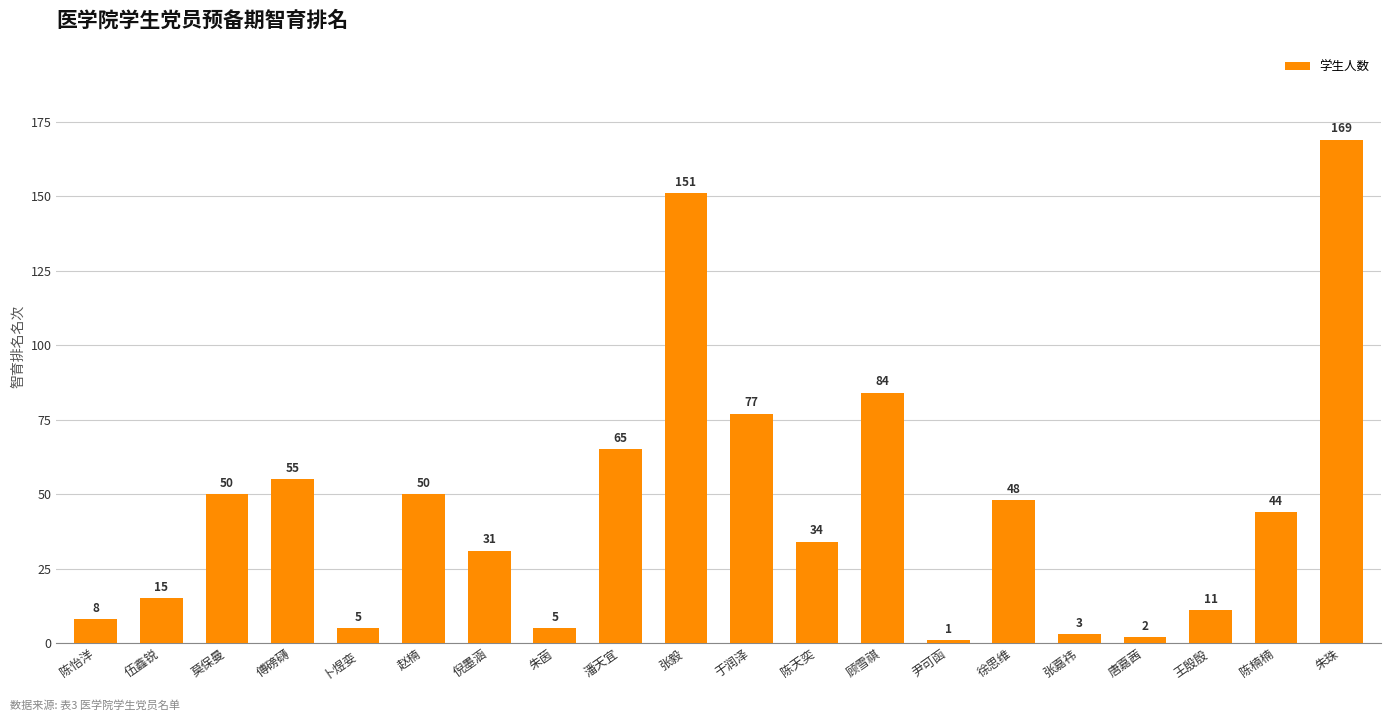

What is the label of the 15th bar from the right?

赵楠